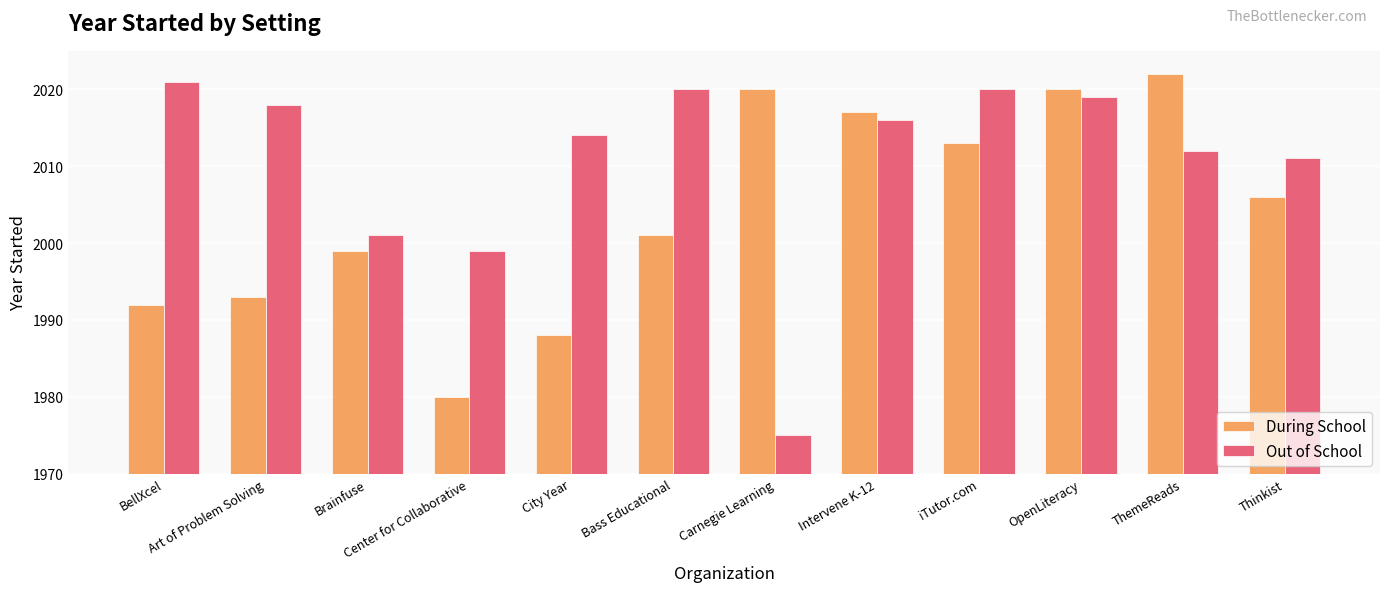

What is the smallest value displayed?

1975